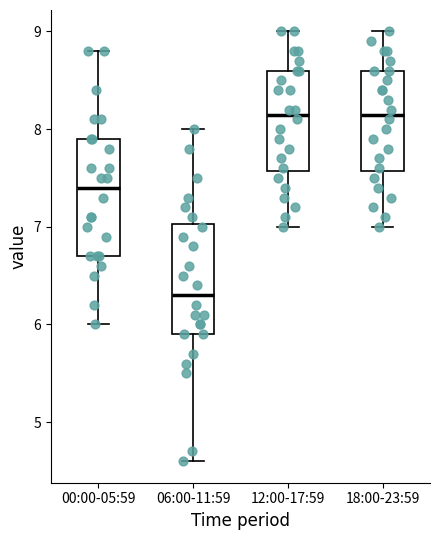

Where does the median line of the box for 00:00-05:59 sit on the y-axis? The values are not printed on the chart, so give them approximately, as read against the axis.

7.4